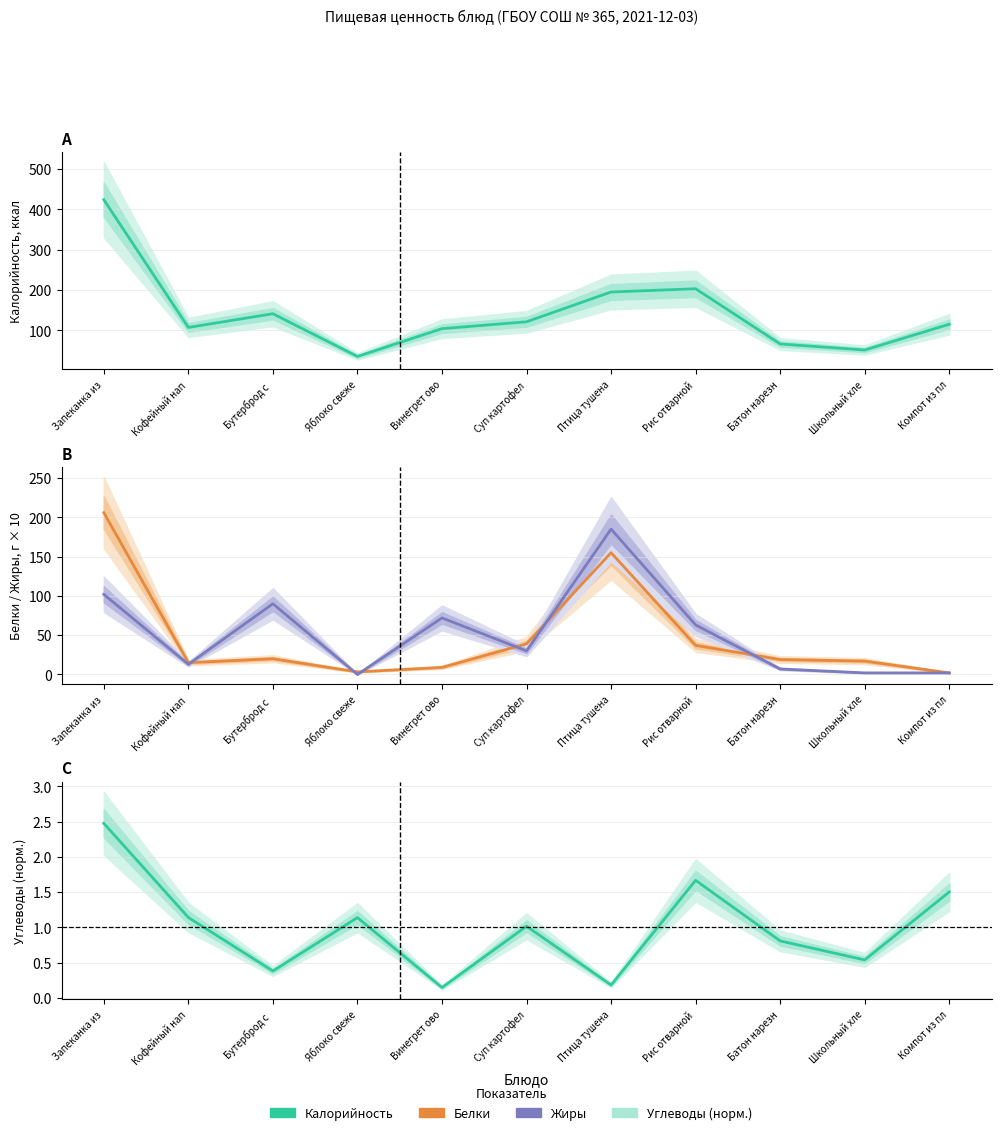

Reading left to right, what are all the values shown in this chart?

Калорийность (ккал): Запеканка из=424.0	Кофейный нап=107.0	Бутерброд с =141.0	Яблоко свеже=35.0	Винегрет ово=104.0	Суп картофел=121.0	Птица тушена=195.0	Рис отварной=203.0	Батон нарезн=66.0	Школьный хле=51.0	Компот из пл=115.0
Белки (г × 10): Запеканка из=206.0	Кофейный нап=15.0	Бутерброд с =20.0	Яблоко свеже=3.3	Винегрет ово=9.0	Суп картофел=39.0	Птица тушена=155.0	Рис отварной=37.0	Батон нарезн=19.0	Школьный хле=17.0	Компот из пл=2.0
Жиры (г × 10): Запеканка из=102.0	Кофейный нап=13.0	Бутерброд с =90.0	Яблоко свеже=0.0	Винегрет ово=72.0	Суп картофел=30.0	Птица тушена=185.0	Рис отварной=63.0	Батон нарезн=7.0	Школьный хле=2.0	Компот из пл=2.0
Углеводы (норм.): Запеканка из=2.5	Кофейный нап=1.1	Бутерброд с =0.4	Яблоко свеже=1.1	Винегрет ово=0.1	Суп картофел=1.0	Птица тушена=0.2	Рис отварной=1.7	Батон нарезн=0.8	Школьный хле=0.5	Компот из пл=1.5